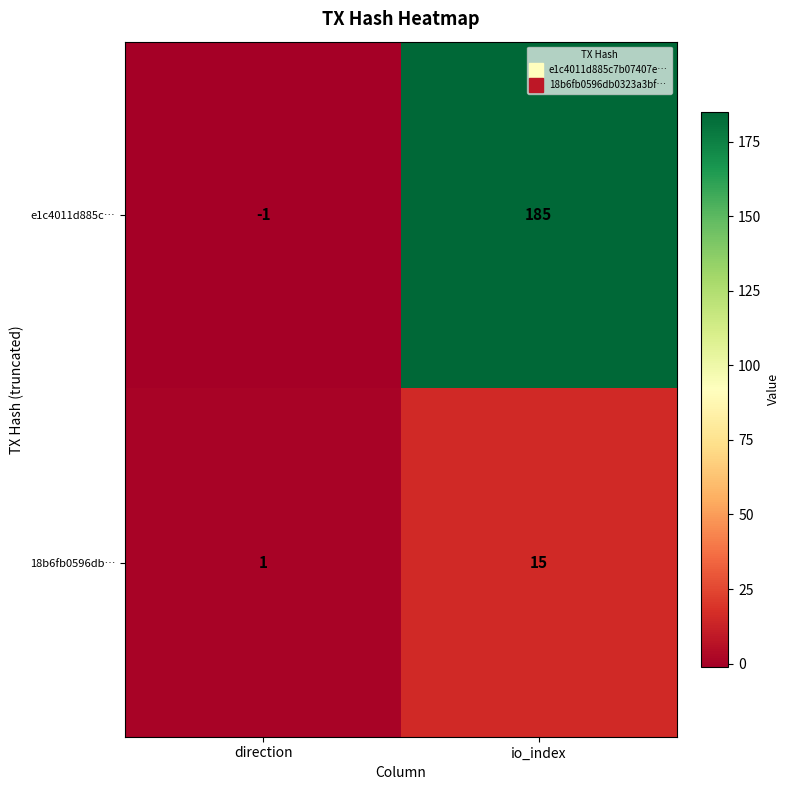

What is the difference between the highest and lowest values at io_index?

170